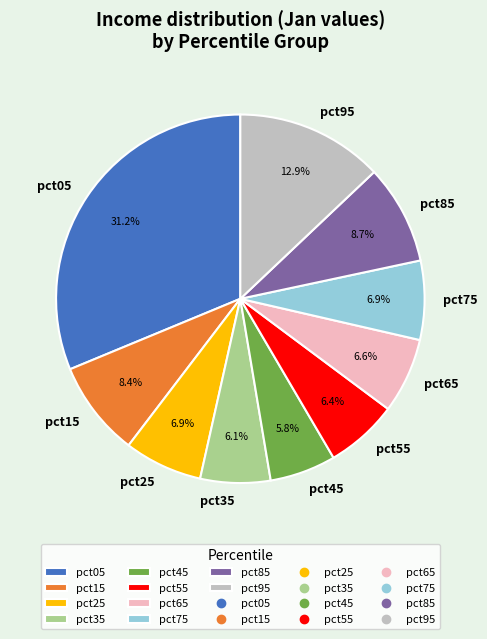

Count the number of slices in the pie.

10